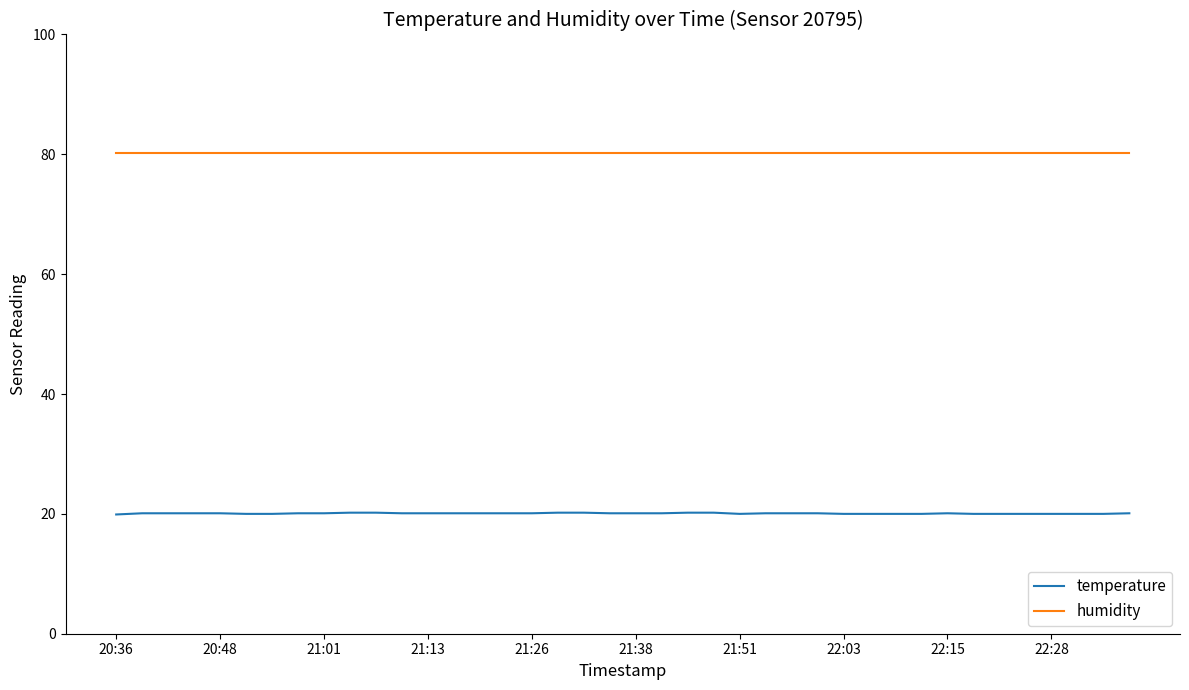

At how many categories does at least one series exceed 38?

40